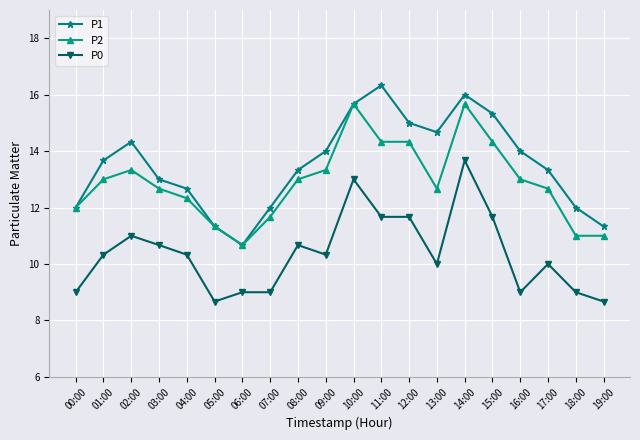

True or false: P0 and P1 cross at least once.

False